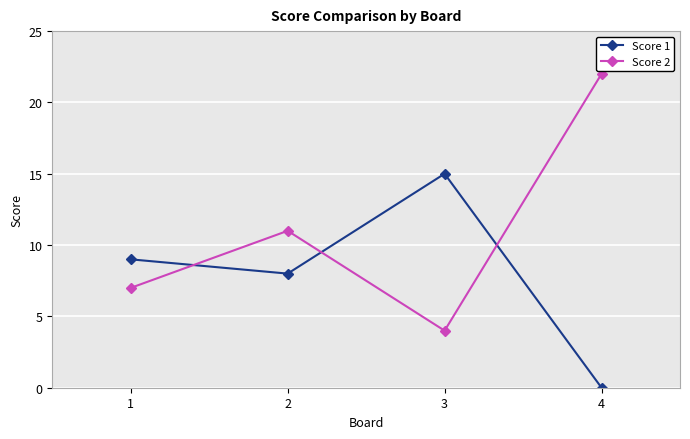

Where do Score 1 and Score 2 first cross each other?

1 and 2